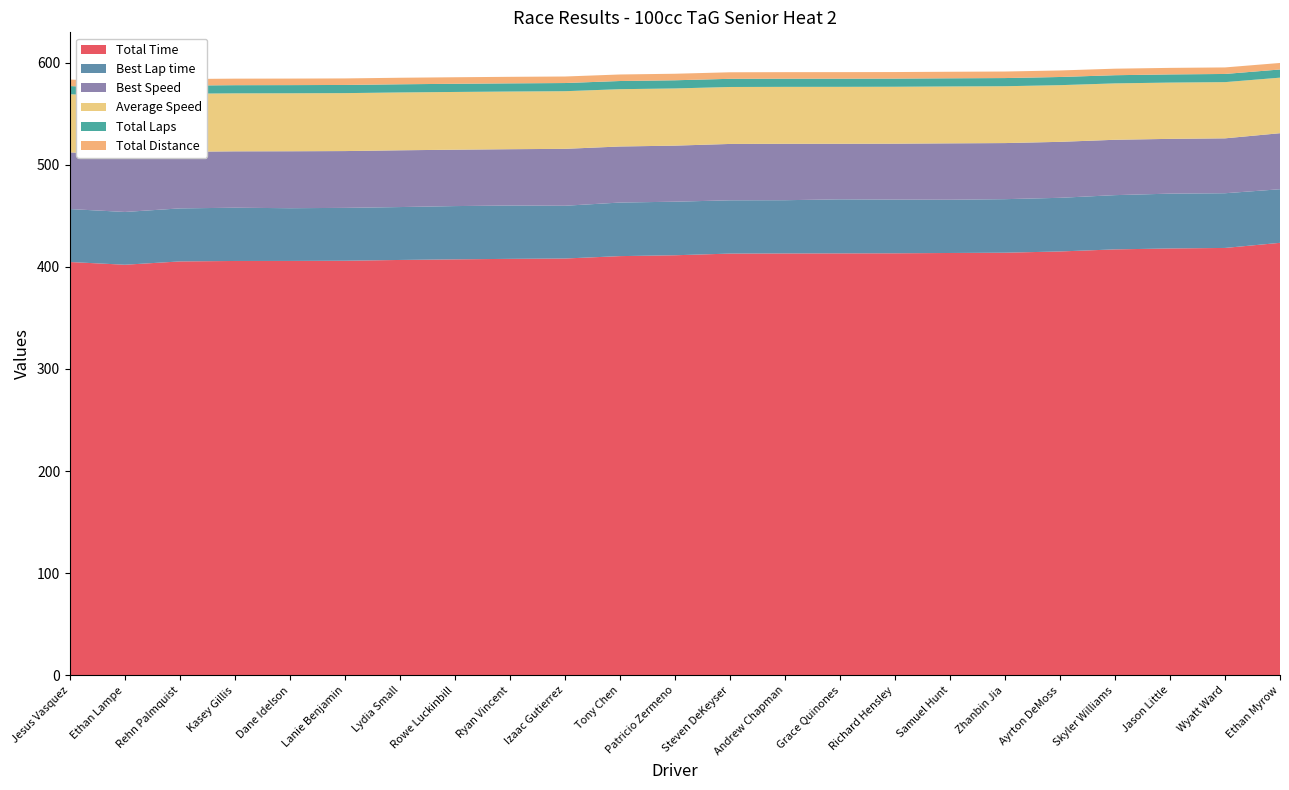

Reading left to right, list all the values displayed in this chart.

Total Time: 404.8	402.1	405.3	405.8	405.8	406.0	406.8	407.4	407.9	408.2	410.5	411.4	413.0	413.2	413.2	413.3	413.6	413.9	415.1	417.1	418.0	418.6	423.6
Best Lap time: 51.9	51.7	51.9	52.2	51.6	51.8	51.8	52.2	52.2	51.7	52.5	52.5	52.2	52.1	52.9	52.6	52.2	52.4	52.5	53.1	53.7	53.6	52.5
Best Speed: 55.5	55.7	55.5	55.2	55.8	55.6	55.6	55.2	55.1	55.7	54.9	54.9	55.2	55.2	54.4	54.8	55.2	54.9	54.8	54.2	53.6	53.8	54.9
Average Speed: 56.9	57.3	56.8	56.8	56.8	56.7	56.6	56.6	56.5	56.4	56.1	56.0	55.8	55.8	55.8	55.7	55.7	55.7	55.5	55.2	55.1	55.0	54.4
Total Laps: 8.0	8.0	8.0	8.0	8.0	8.0	8.0	8.0	8.0	8.0	8.0	8.0	8.0	8.0	8.0	8.0	8.0	8.0	8.0	8.0	8.0	8.0	8.0
Total Distance: 6.4	6.4	6.4	6.4	6.4	6.4	6.4	6.4	6.4	6.4	6.4	6.4	6.4	6.4	6.4	6.4	6.4	6.4	6.4	6.4	6.4	6.4	6.4